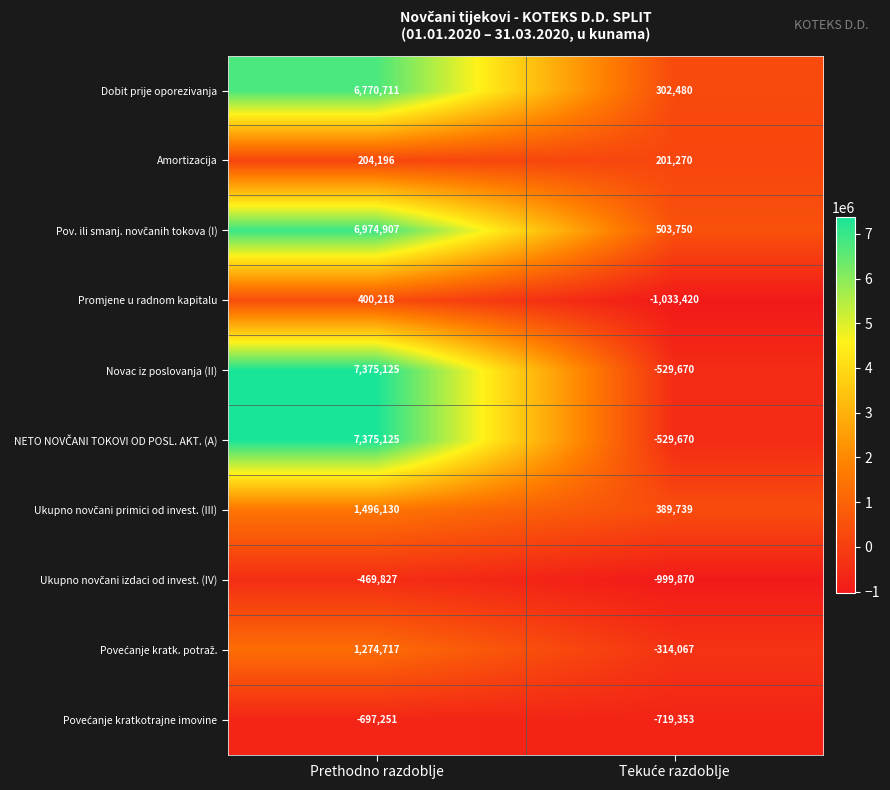

What is the difference between the maximum and minimum values in the Dobit prije oporezivanja series?

6468231